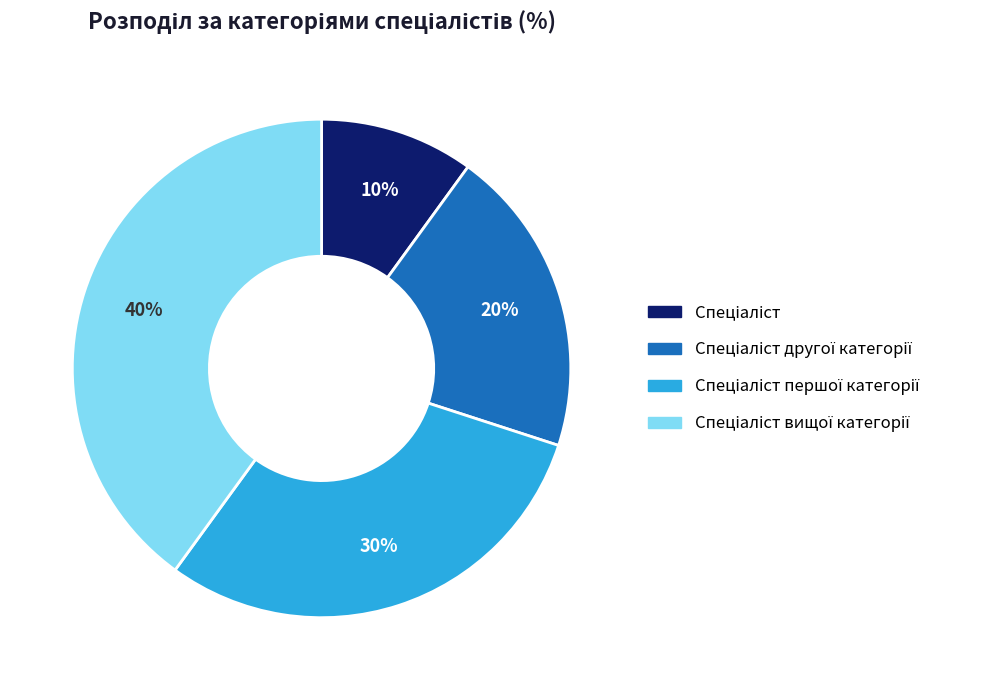

To the nearest percent, what is the difference between the largest and smallest slice percentages?

30%